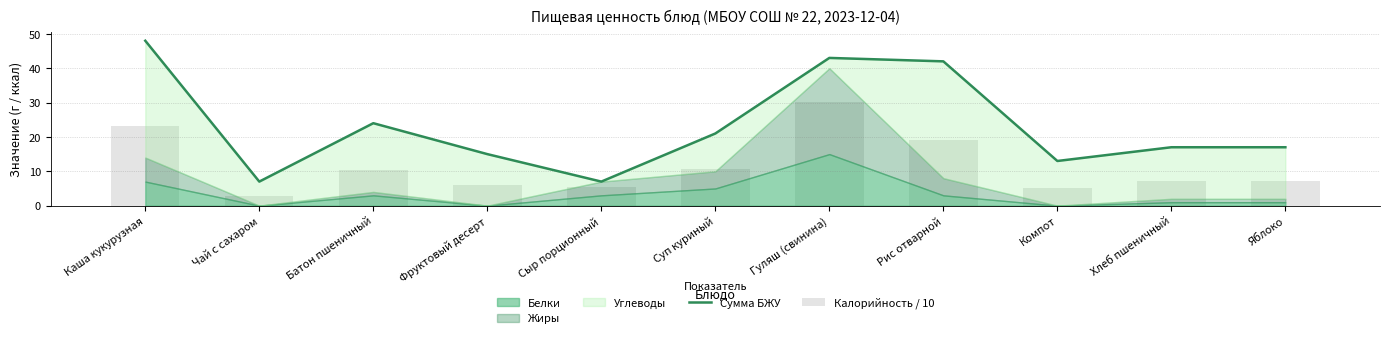

The Сумма БЖУ series shows 25.5 at Хлеб пшеничный. True or false?

False